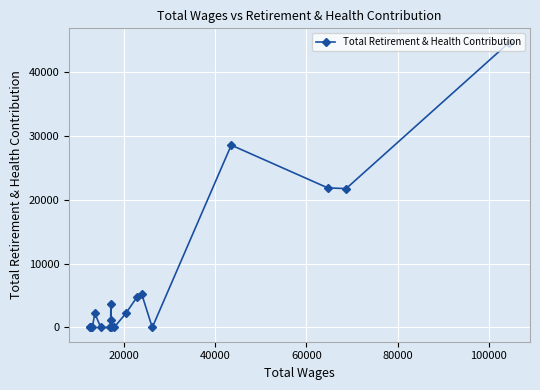

How many data points are less than 1164?

10